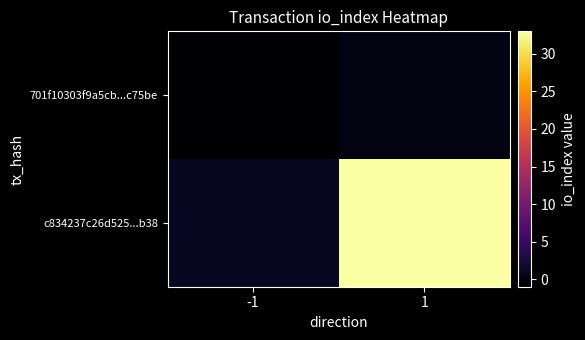

Reading left to right, transcribe all the data shown in this chart.

701f10303f9a5cb...c75be: -1=-1	1=0
c834237c26d525...b38: -1=1	1=33